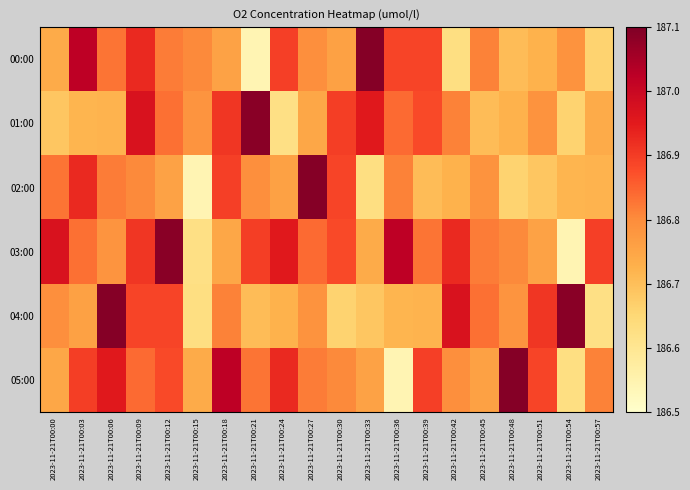

Reading left to right, transcribe all the data shown in this chart.

00:00: 2023-11-21T00:00=186.7	2023-11-21T00:03=187.0	2023-11-21T00:06=186.8	2023-11-21T00:09=186.9	2023-11-21T00:12=186.8	2023-11-21T00:15=186.8	2023-11-21T00:18=186.8	2023-11-21T00:21=186.5	2023-11-21T00:24=186.9	2023-11-21T00:27=186.8	2023-11-21T00:30=186.8	2023-11-21T00:33=187.1	2023-11-21T00:36=186.9	2023-11-21T00:39=186.9	2023-11-21T00:42=186.6	2023-11-21T00:45=186.8	2023-11-21T00:48=186.7	2023-11-21T00:51=186.7	2023-11-21T00:54=186.8	2023-11-21T00:57=186.7
01:00: 2023-11-21T00:00=186.7	2023-11-21T00:03=186.7	2023-11-21T00:06=186.7	2023-11-21T00:09=187.0	2023-11-21T00:12=186.8	2023-11-21T00:15=186.8	2023-11-21T00:18=186.9	2023-11-21T00:21=187.1	2023-11-21T00:24=186.6	2023-11-21T00:27=186.7	2023-11-21T00:30=186.9	2023-11-21T00:33=187.0	2023-11-21T00:36=186.8	2023-11-21T00:39=186.9	2023-11-21T00:42=186.8	2023-11-21T00:45=186.7	2023-11-21T00:48=186.7	2023-11-21T00:51=186.8	2023-11-21T00:54=186.7	2023-11-21T00:57=186.7
02:00: 2023-11-21T00:00=186.8	2023-11-21T00:03=186.9	2023-11-21T00:06=186.8	2023-11-21T00:09=186.8	2023-11-21T00:12=186.8	2023-11-21T00:15=186.5	2023-11-21T00:18=186.9	2023-11-21T00:21=186.8	2023-11-21T00:24=186.8	2023-11-21T00:27=187.1	2023-11-21T00:30=186.9	2023-11-21T00:33=186.6	2023-11-21T00:36=186.8	2023-11-21T00:39=186.7	2023-11-21T00:42=186.7	2023-11-21T00:45=186.8	2023-11-21T00:48=186.7	2023-11-21T00:51=186.7	2023-11-21T00:54=186.7	2023-11-21T00:57=186.7
03:00: 2023-11-21T00:00=187.0	2023-11-21T00:03=186.8	2023-11-21T00:06=186.8	2023-11-21T00:09=186.9	2023-11-21T00:12=187.1	2023-11-21T00:15=186.6	2023-11-21T00:18=186.7	2023-11-21T00:21=186.9	2023-11-21T00:24=187.0	2023-11-21T00:27=186.8	2023-11-21T00:30=186.9	2023-11-21T00:33=186.7	2023-11-21T00:36=187.0	2023-11-21T00:39=186.8	2023-11-21T00:42=186.9	2023-11-21T00:45=186.8	2023-11-21T00:48=186.8	2023-11-21T00:51=186.8	2023-11-21T00:54=186.5	2023-11-21T00:57=186.9
04:00: 2023-11-21T00:00=186.8	2023-11-21T00:03=186.8	2023-11-21T00:06=187.1	2023-11-21T00:09=186.9	2023-11-21T00:12=186.9	2023-11-21T00:15=186.6	2023-11-21T00:18=186.8	2023-11-21T00:21=186.7	2023-11-21T00:24=186.7	2023-11-21T00:27=186.8	2023-11-21T00:30=186.7	2023-11-21T00:33=186.7	2023-11-21T00:36=186.7	2023-11-21T00:39=186.7	2023-11-21T00:42=187.0	2023-11-21T00:45=186.8	2023-11-21T00:48=186.8	2023-11-21T00:51=186.9	2023-11-21T00:54=187.1	2023-11-21T00:57=186.6
05:00: 2023-11-21T00:00=186.7	2023-11-21T00:03=186.9	2023-11-21T00:06=187.0	2023-11-21T00:09=186.8	2023-11-21T00:12=186.9	2023-11-21T00:15=186.7	2023-11-21T00:18=187.0	2023-11-21T00:21=186.8	2023-11-21T00:24=186.9	2023-11-21T00:27=186.8	2023-11-21T00:30=186.8	2023-11-21T00:33=186.8	2023-11-21T00:36=186.5	2023-11-21T00:39=186.9	2023-11-21T00:42=186.8	2023-11-21T00:45=186.8	2023-11-21T00:48=187.1	2023-11-21T00:51=186.9	2023-11-21T00:54=186.6	2023-11-21T00:57=186.8